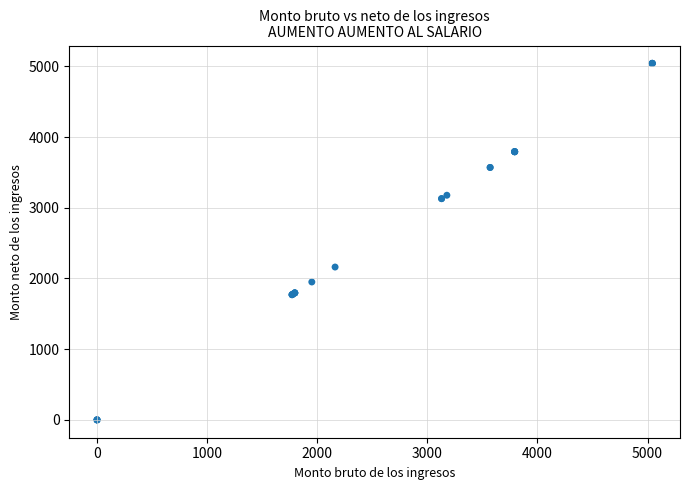

What Y value in the scatter plot is closest to 2521?

2162.2